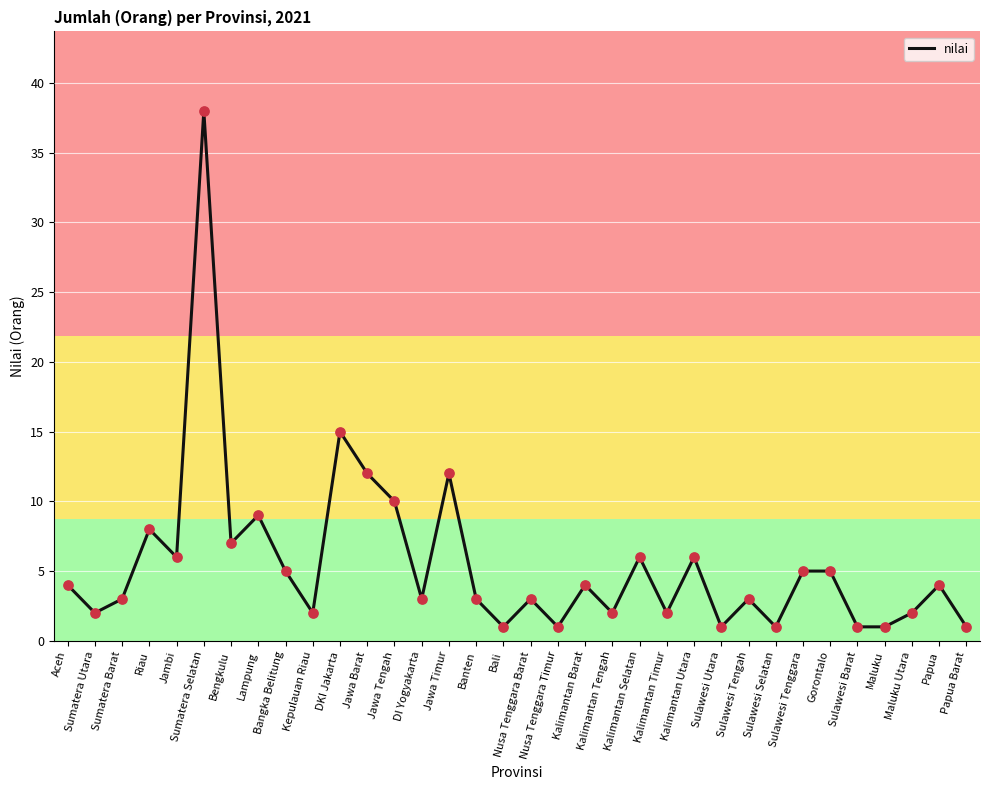

Which has a higher value, Kalimantan Barat or Maluku Utara?

Kalimantan Barat